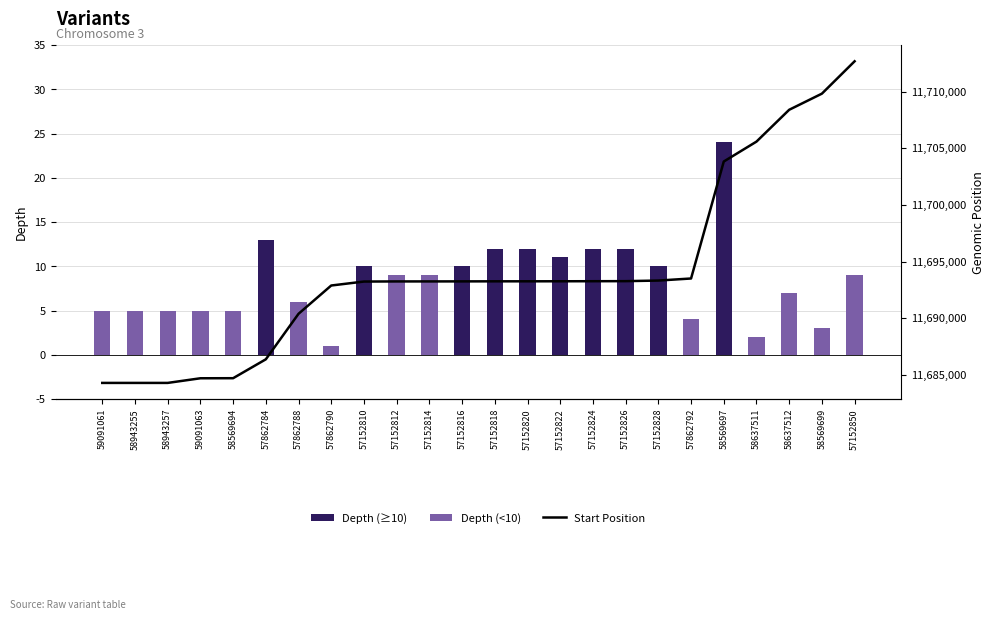

Is it true that Depth equals 9 at 57152814?

True